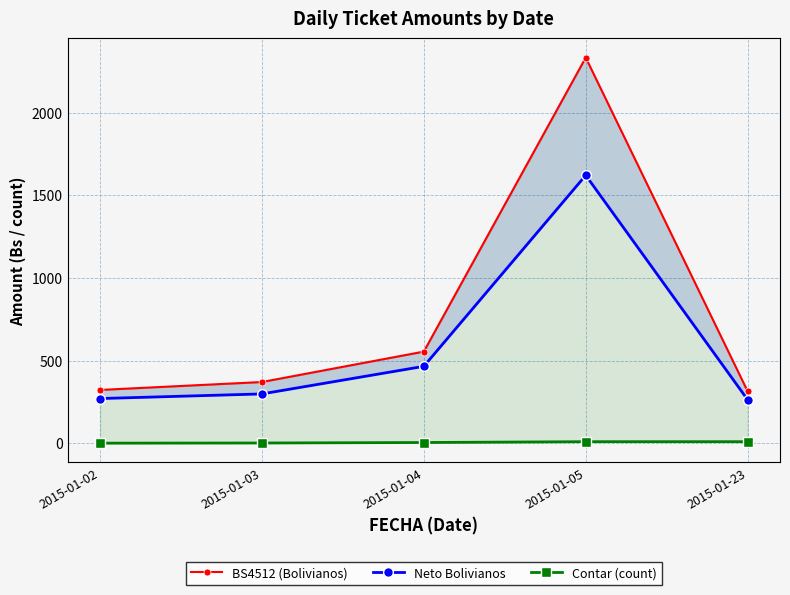

At which category is the sum across all series the highest?

2015-01-05